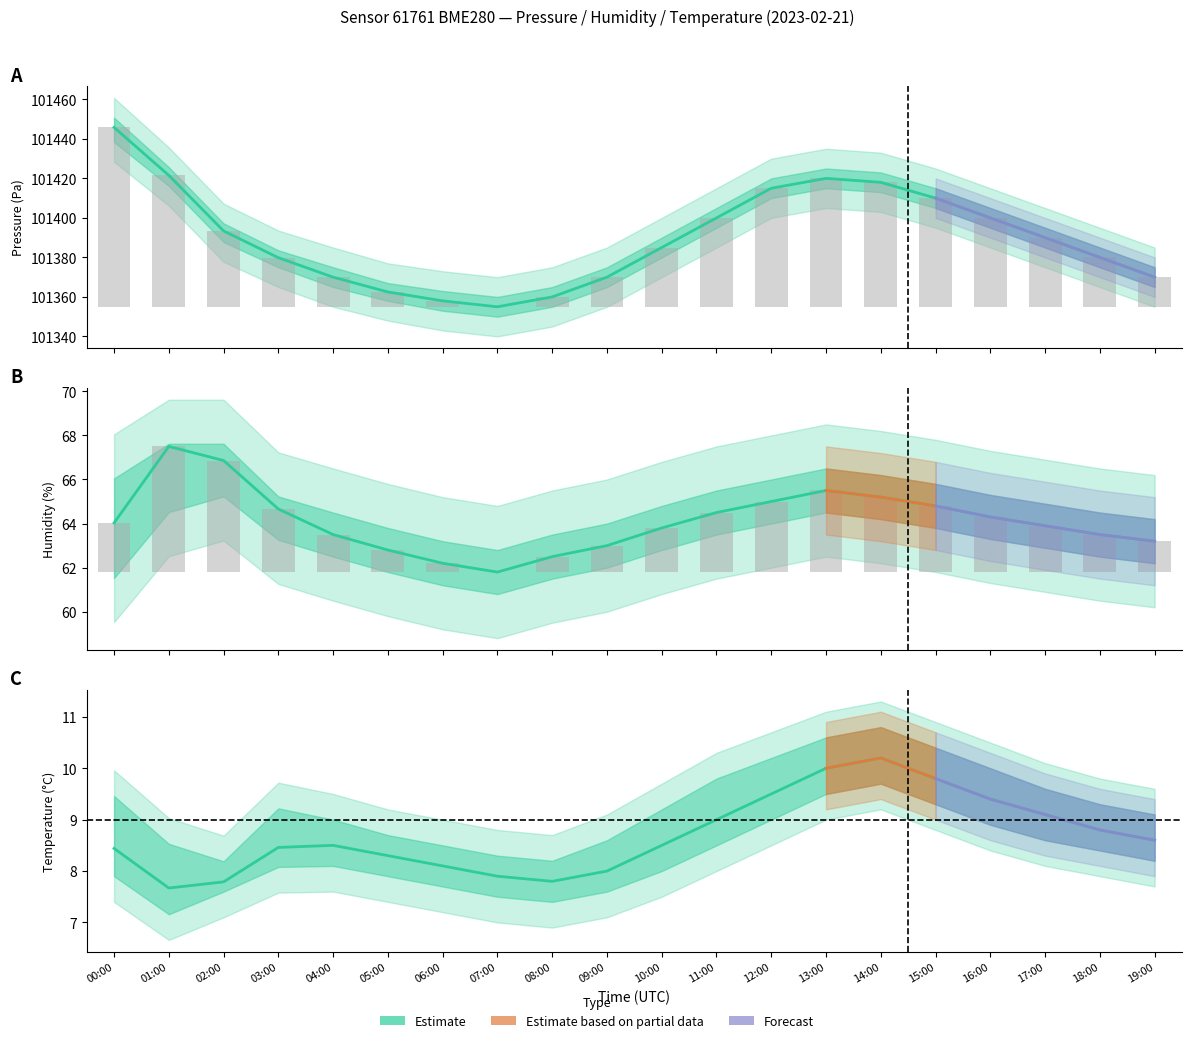

Is the value of pressure at 00:00 greater than the value of temperature at 02:00?

Yes